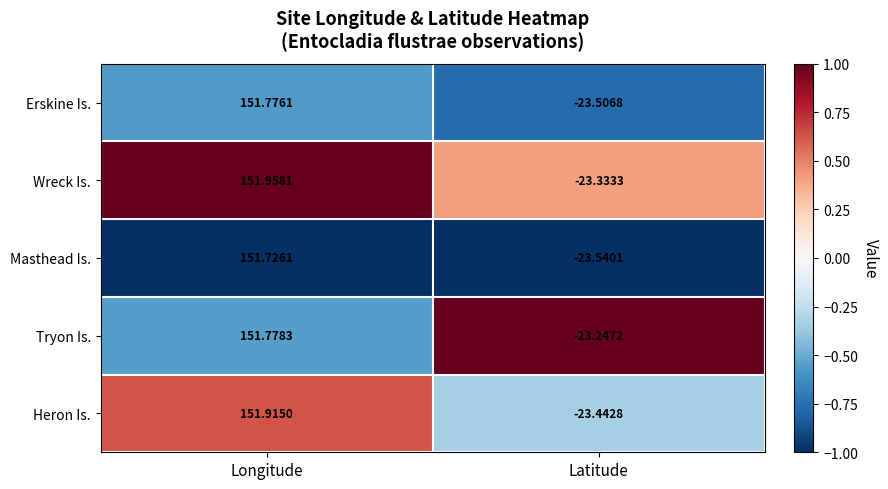

Is the value of Erskine Is. at Latitude greater than the value of Masthead Is. at Longitude?

No